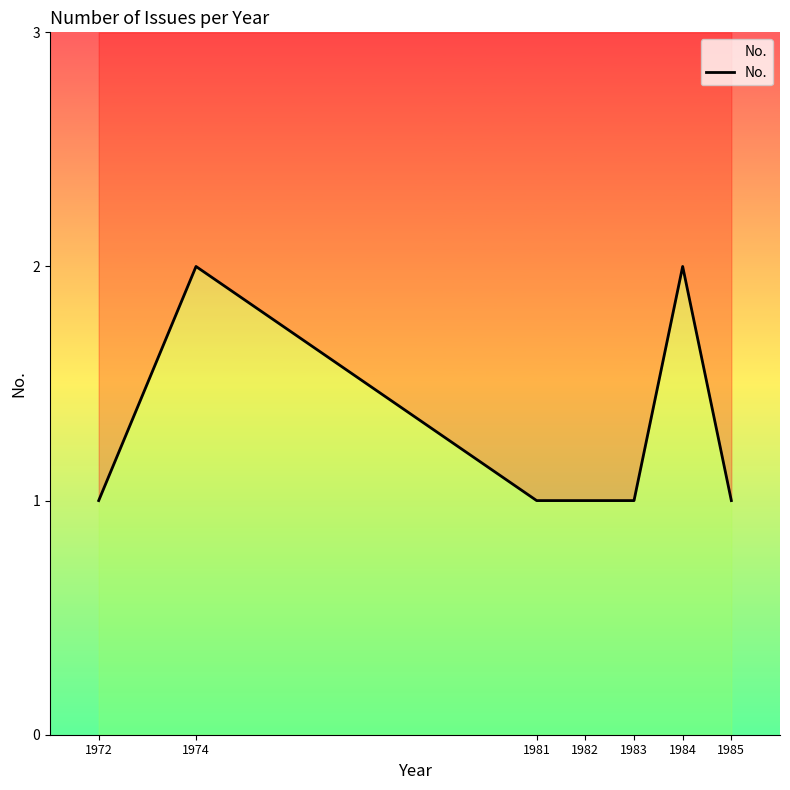

The chart shows a value of 2 at 1983. True or false?

False